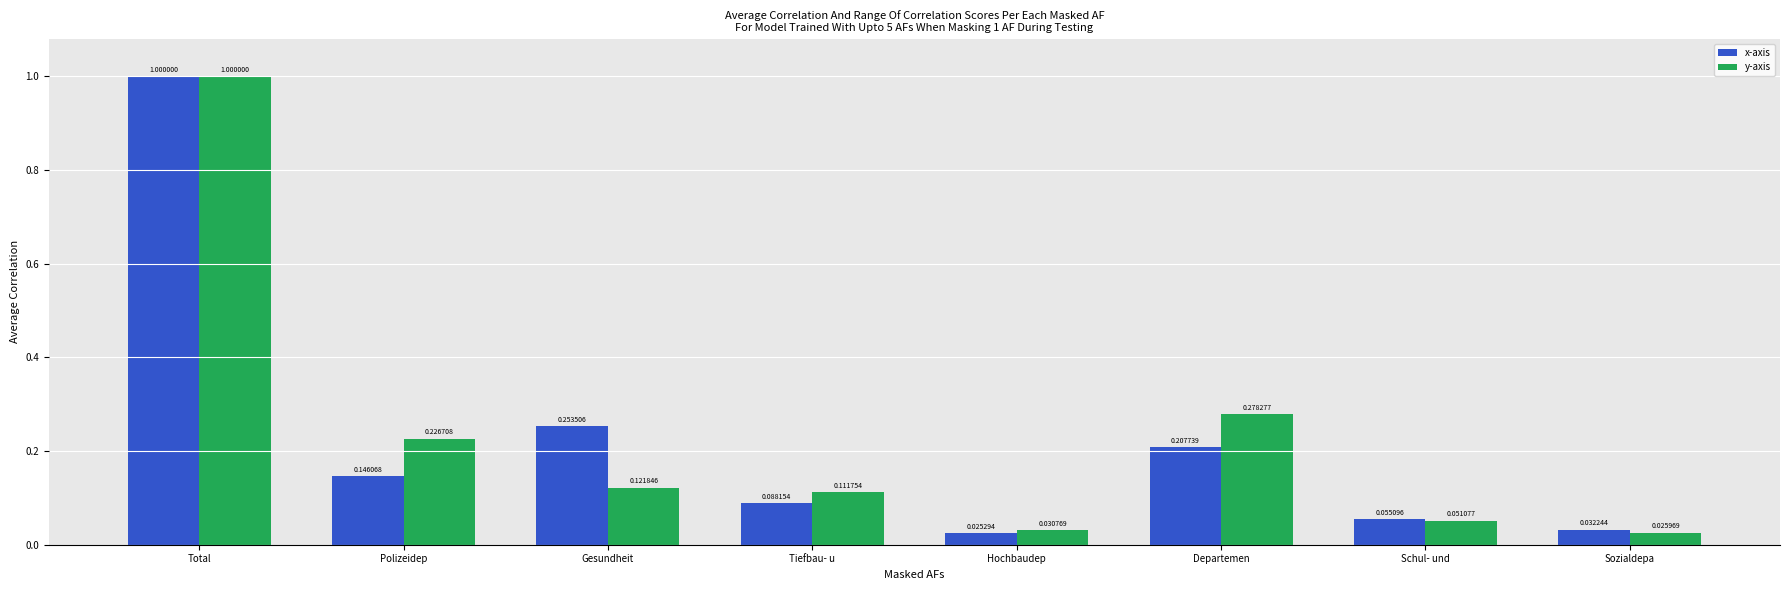

How many bars are there in total?

16